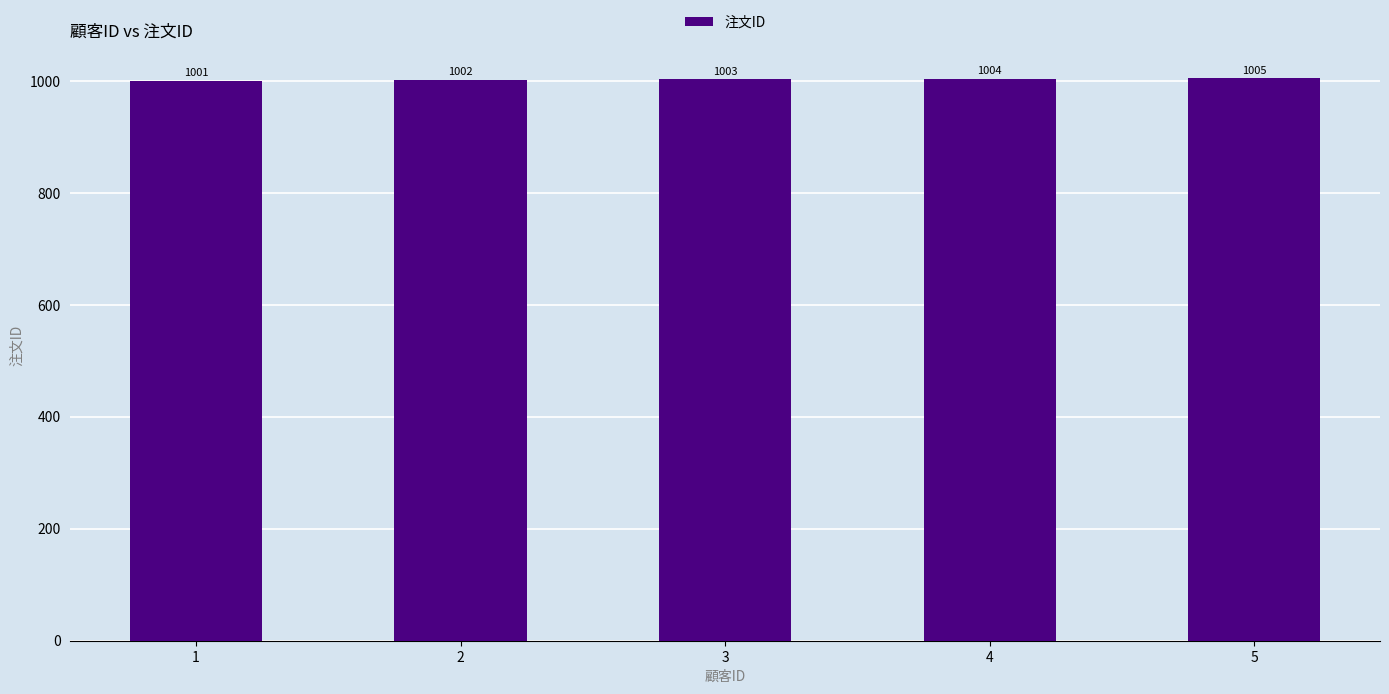

What is the difference between the second highest and minimum values?

3